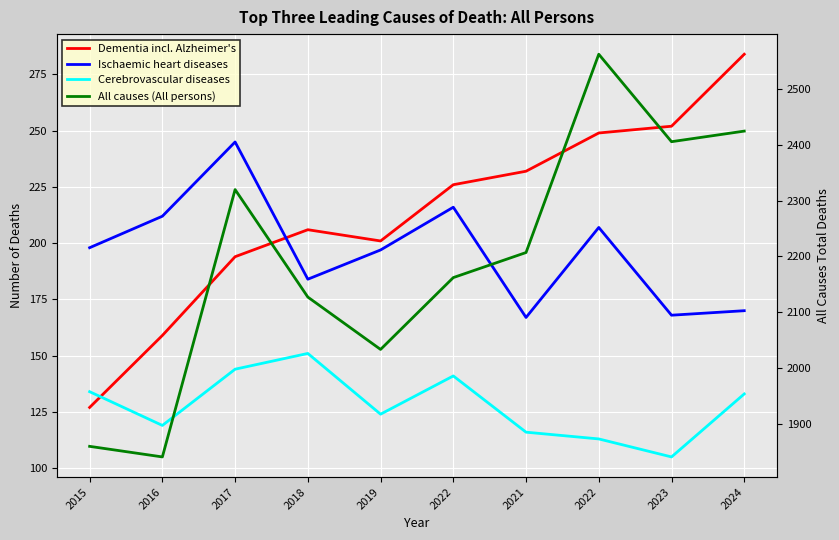

At how many categories does at least one series exceed 1575?

10